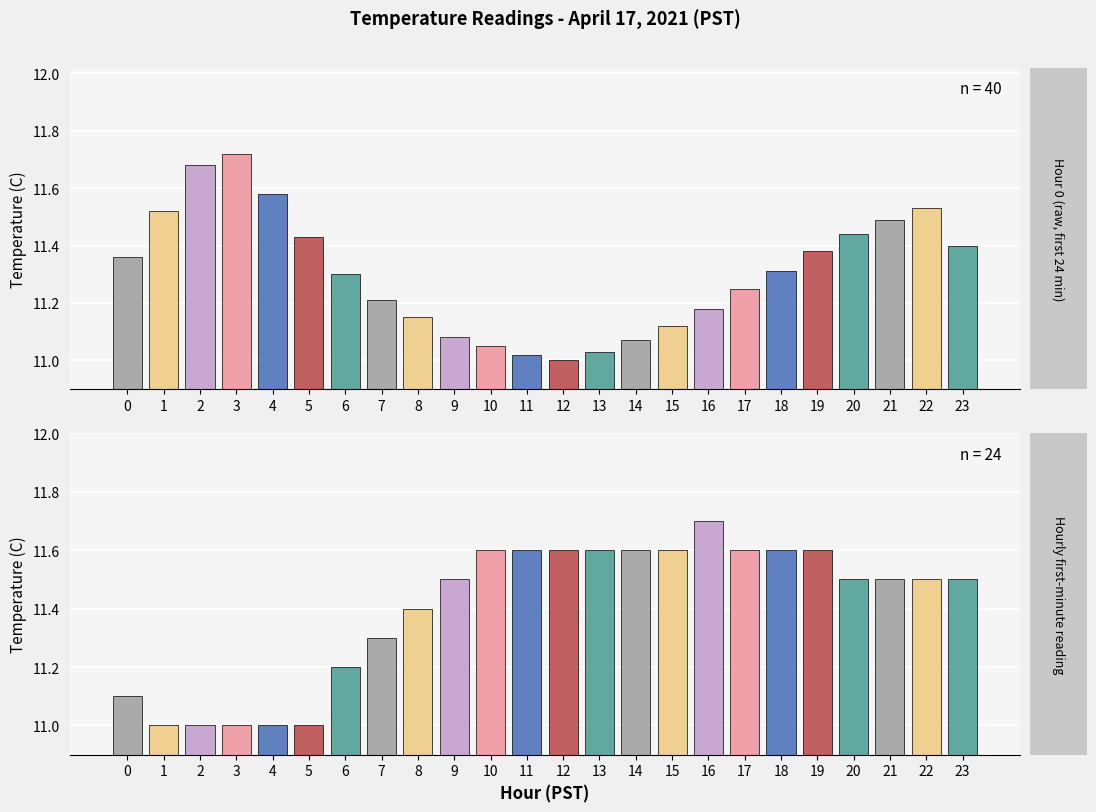

What is the difference between the maximum and minimum values in the Hour 0 (raw, first 24 min) series?

0.7